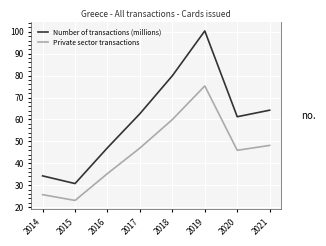

The value of Private sector transactions at 2019 is 75.3. True or false?

True